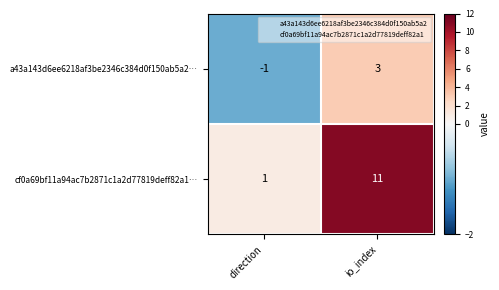

Which series has the widest spread of values?

cf0a69bf11a94ac7b2871c1a2d77819deff82a1…